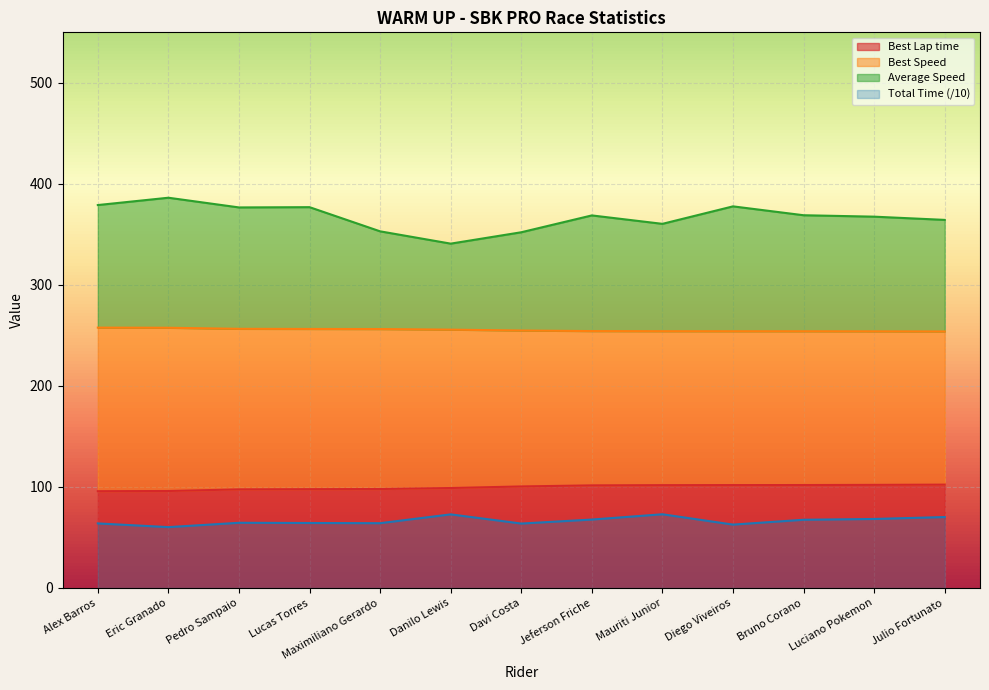

What is the total value across all series at Danilo Lewis?

768.4